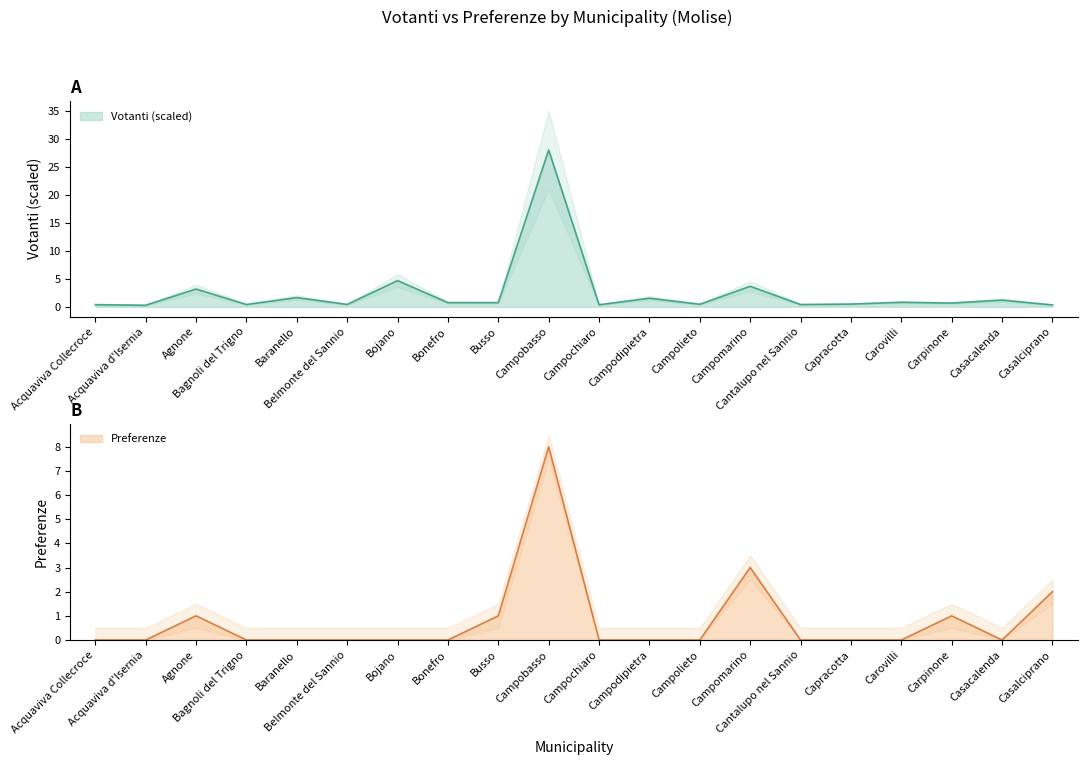

What position from the right is Bonefro?

13